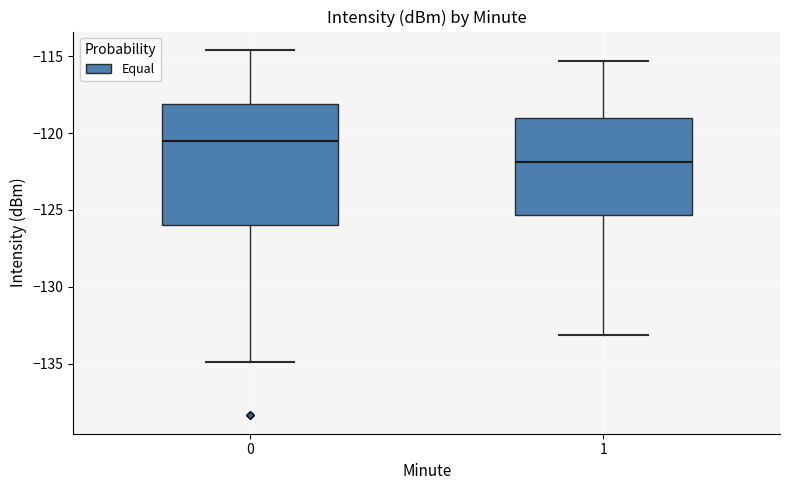

Where does the upper whisker of the box at x = 1 end on the y-axis? The values are not printed on the chart, so give them approximately, as read against the axis.

-115.5